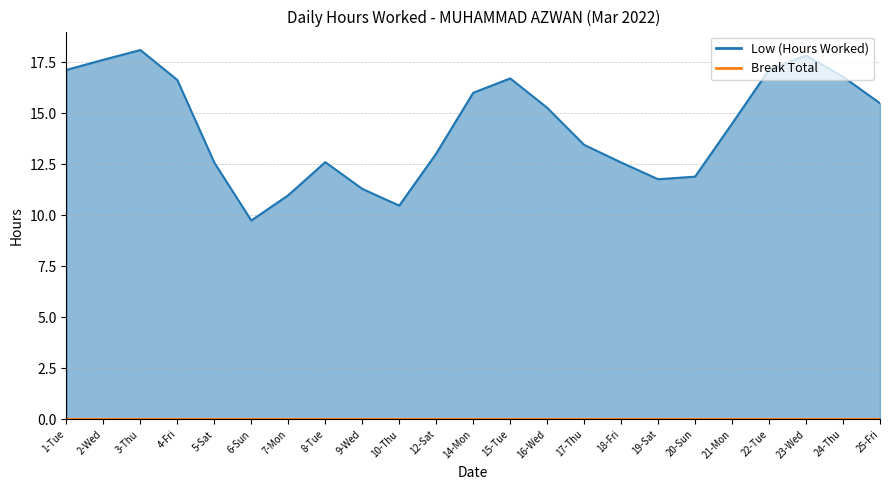

Count the number of data series in this chart.

2